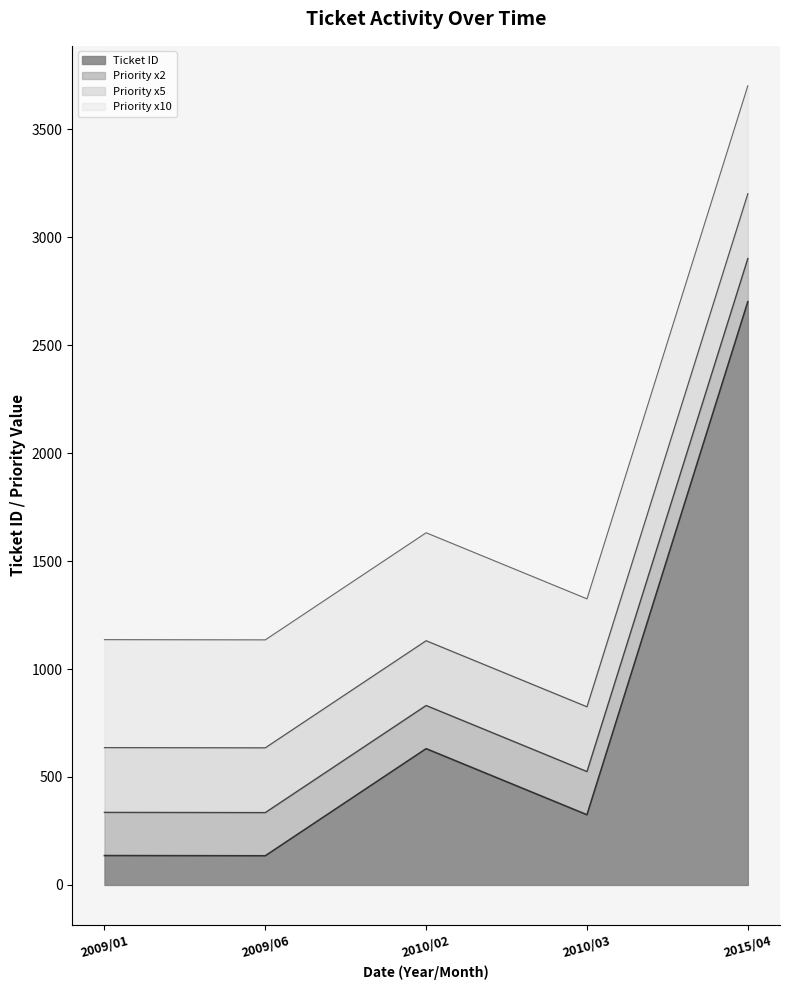

Which has a higher value, 2009/06 or 2010/02?

2010/02